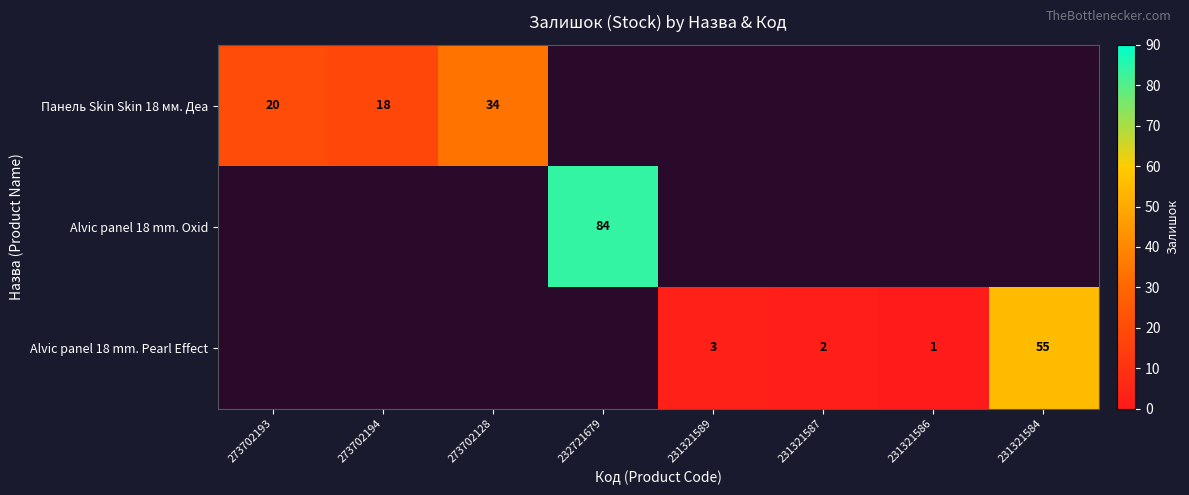

The Alvic panel 18 mm. Oxid series shows 48 at 232721679. True or false?

False